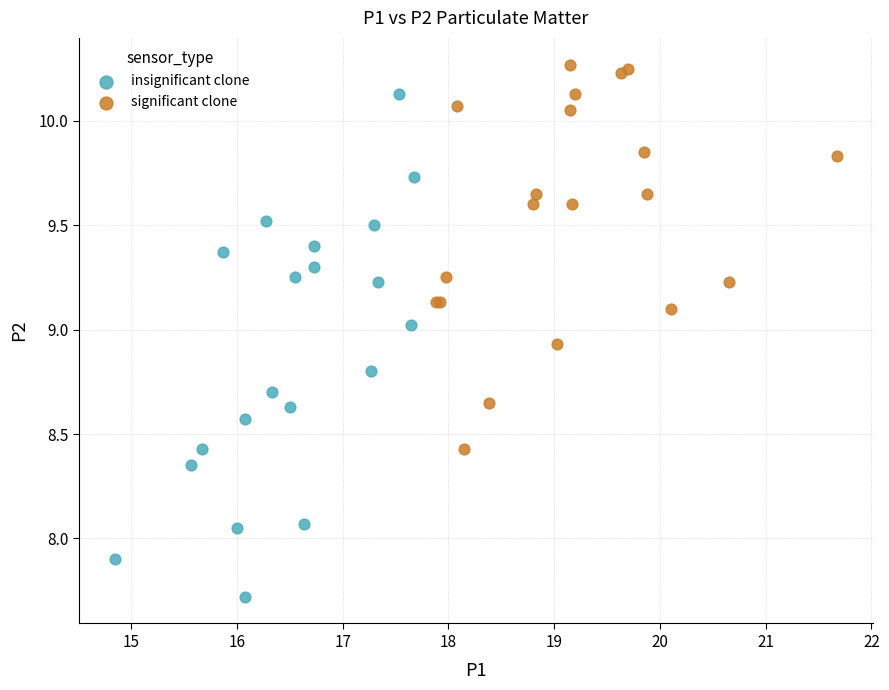

Which series contains the lowest Y value?

insignificant clone